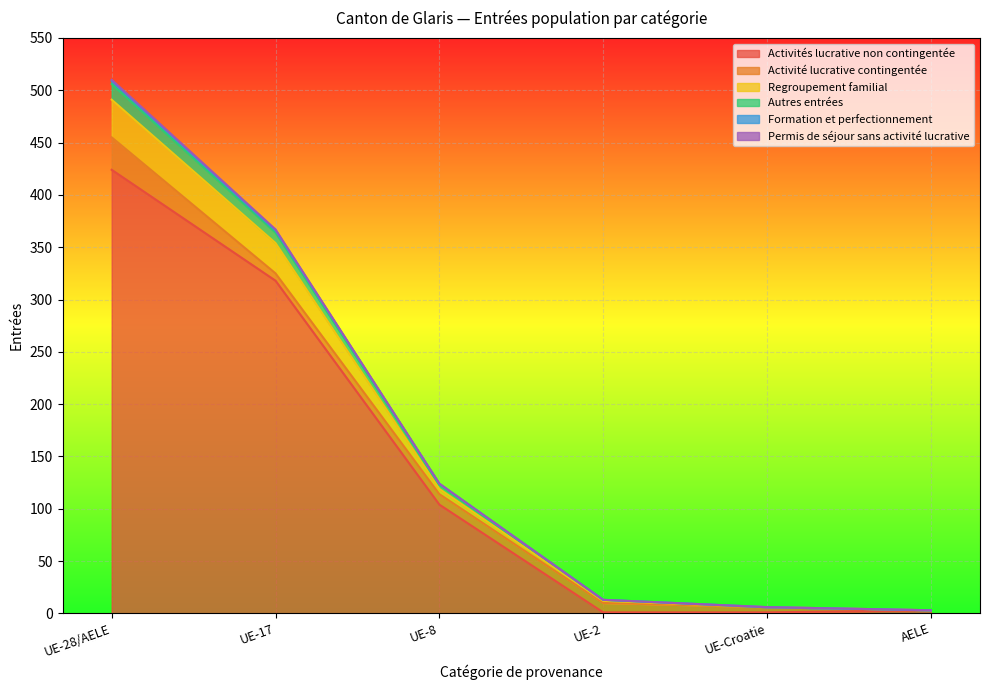

At which category is the sum across all series the highest?

UE-28/AELE